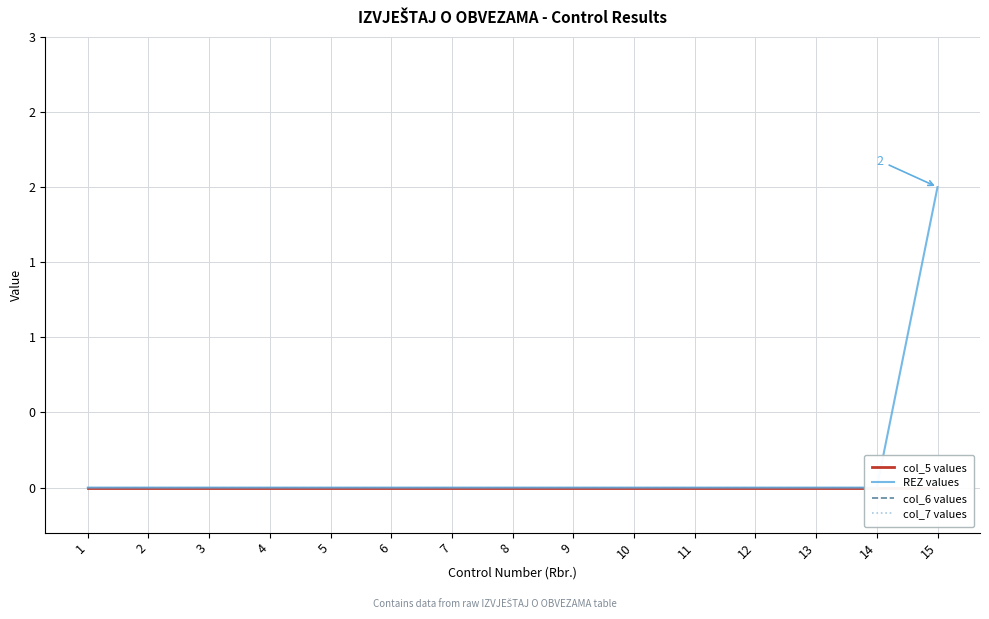

True or false: REZ values and col_5 values cross at least once.

False